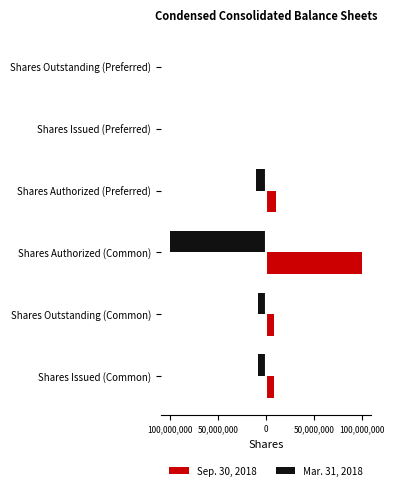

Which series has the largest range (max minus min)?

Sep. 30, 2018